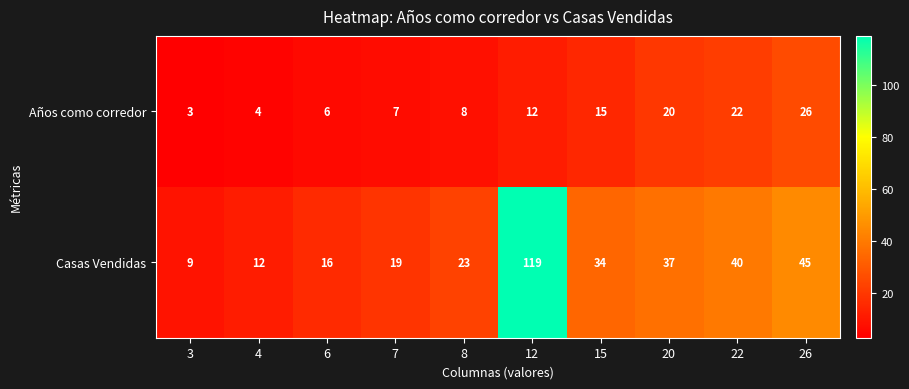

What is the greatest value displayed?

119